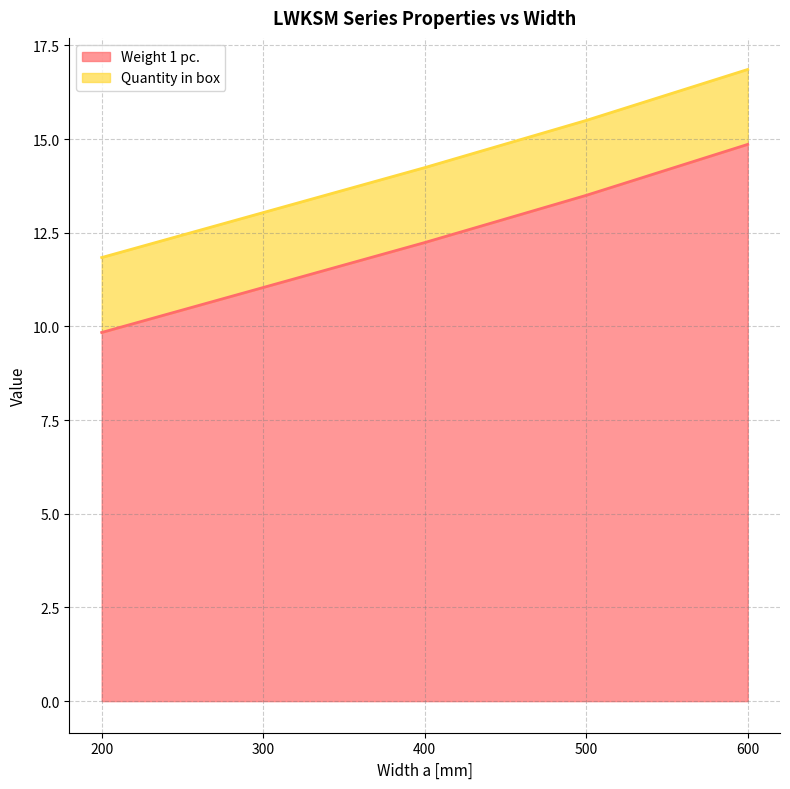

Reading left to right, what are all the values shown in this chart?

200=9.8	300=11.0	400=12.2	500=13.5	600=14.9